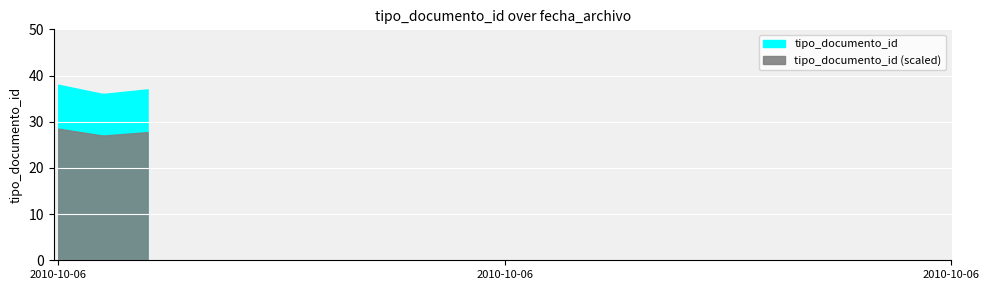

Rank the categories by value from highest to lowest.

2010-10-06 11:02:11, 2010-10-06 11:02:11, 2010-10-06 11:02:11